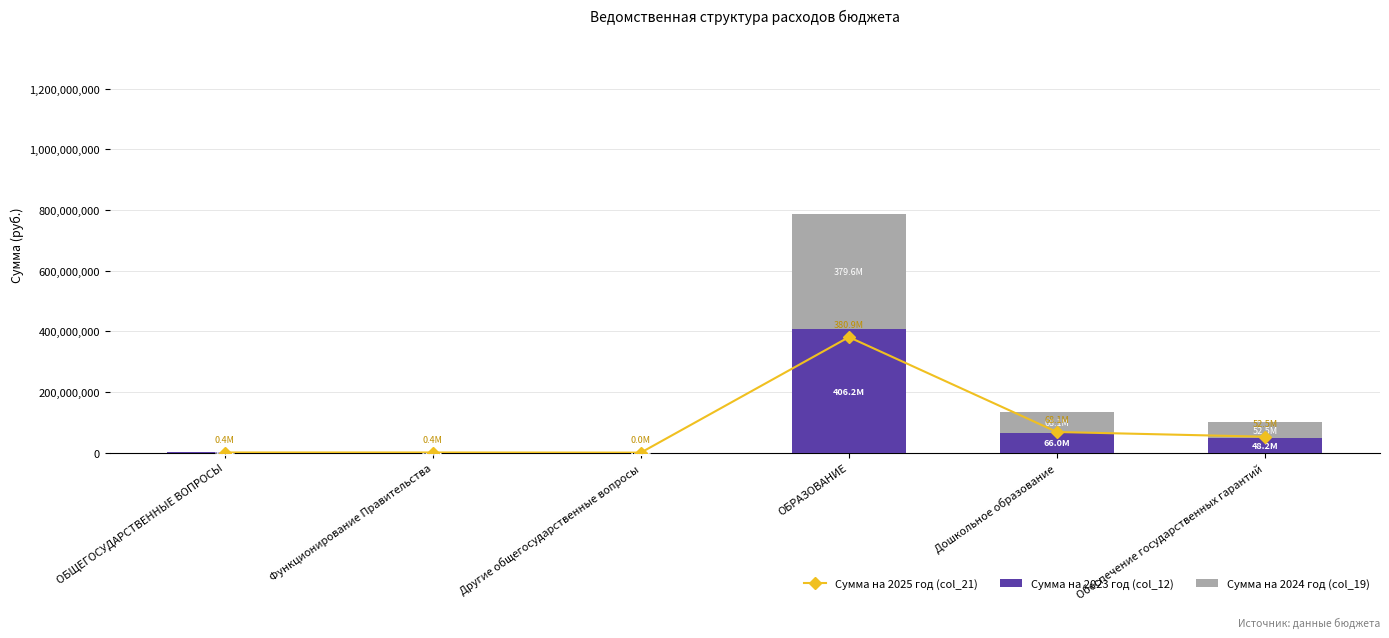

List the series in order of their peak value, lowest first.

Сумма на 2024 год (col_19), Сумма на 2025 год (col_21), Сумма на 2023 год (col_12)